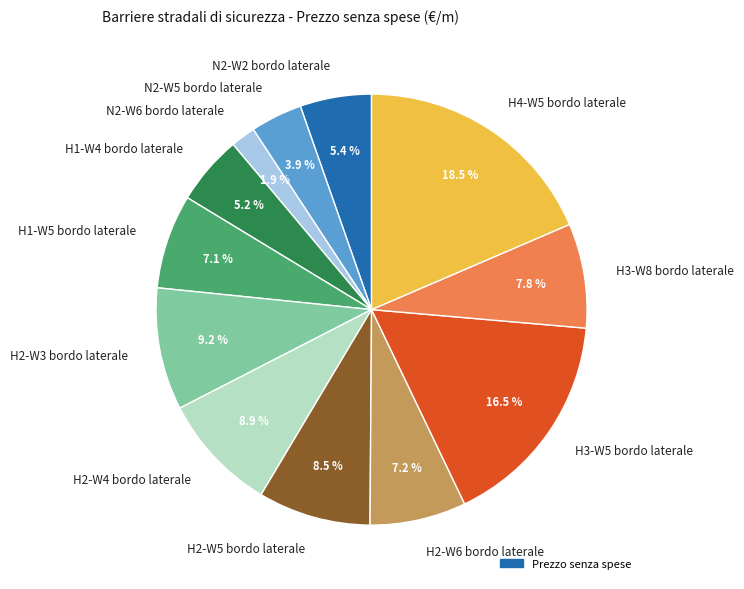

How many segments does this pie chart have?

12